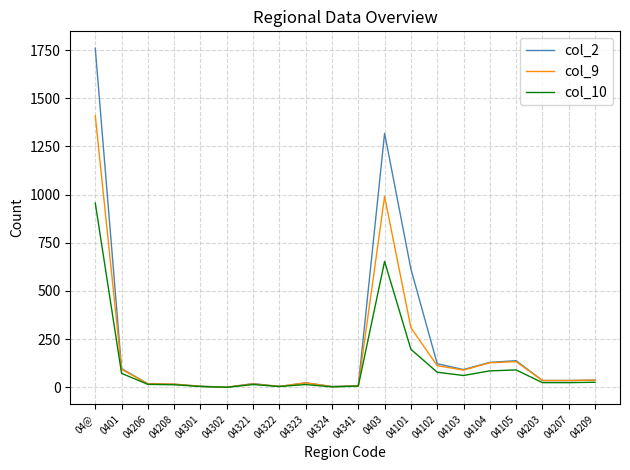

Is it true that col_2 equals 199 at 04102?

False